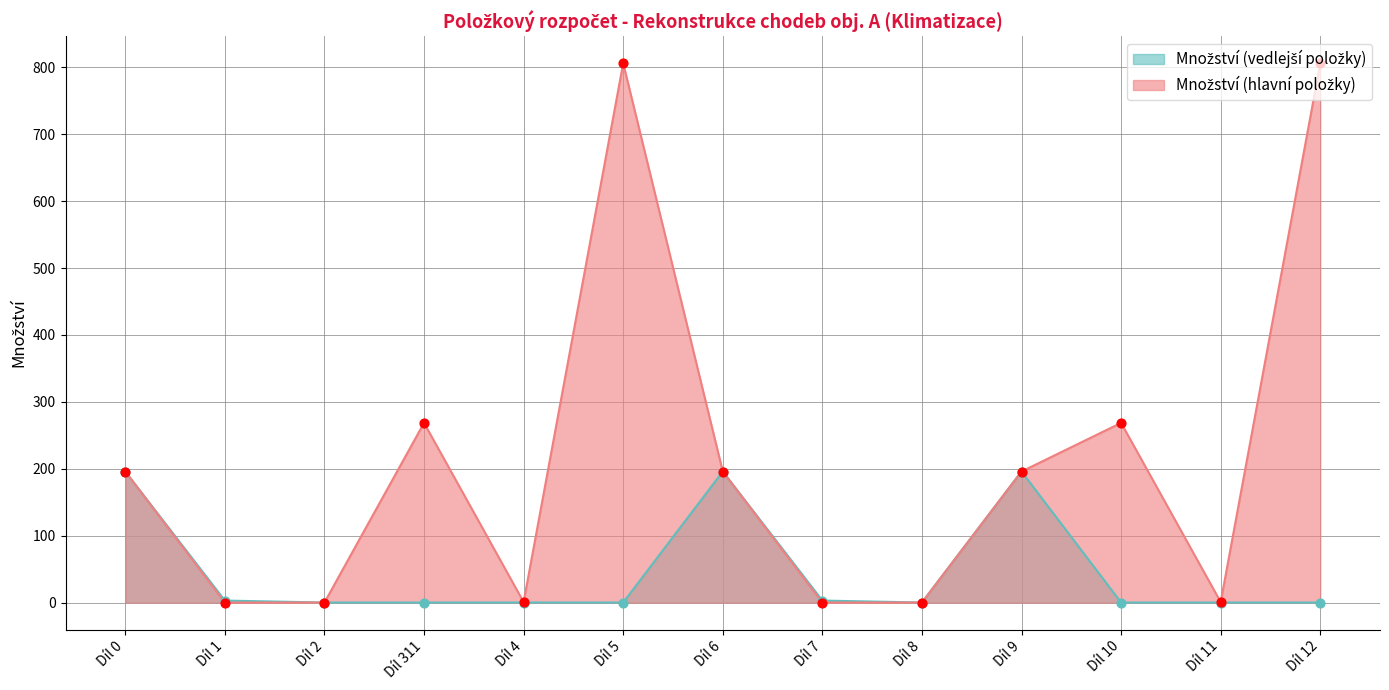

Which series has the largest total across all categories?

Množství (hlavní položky)